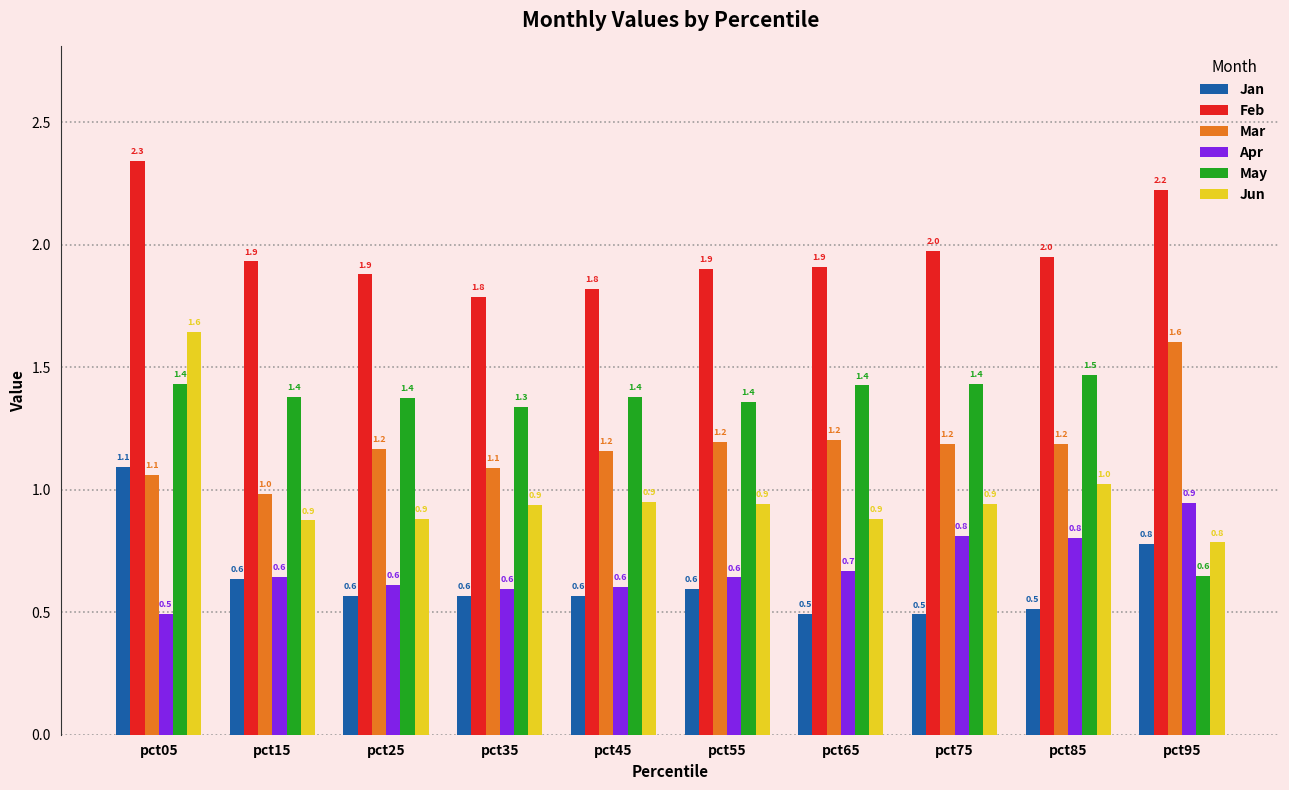

Where is Jun nearest to the value 1?

pct85